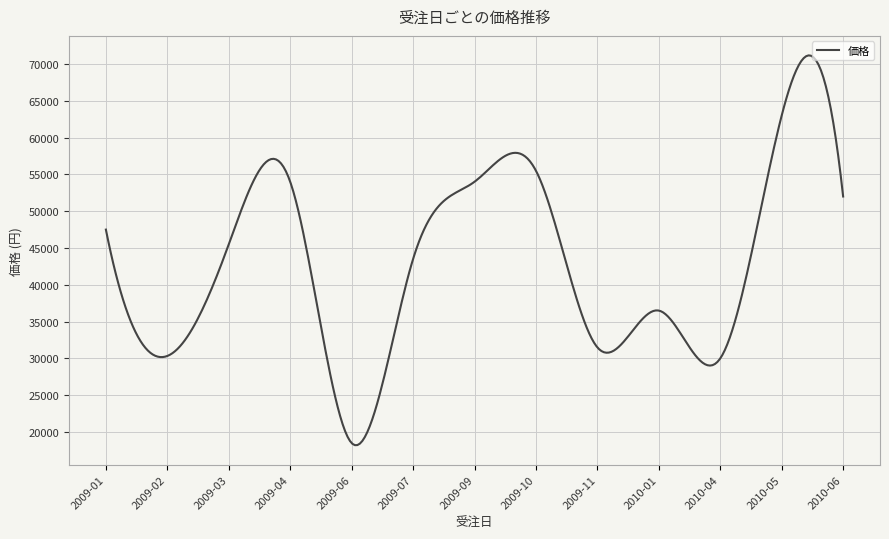

What is the minimum value shown in the chart?

18214.0